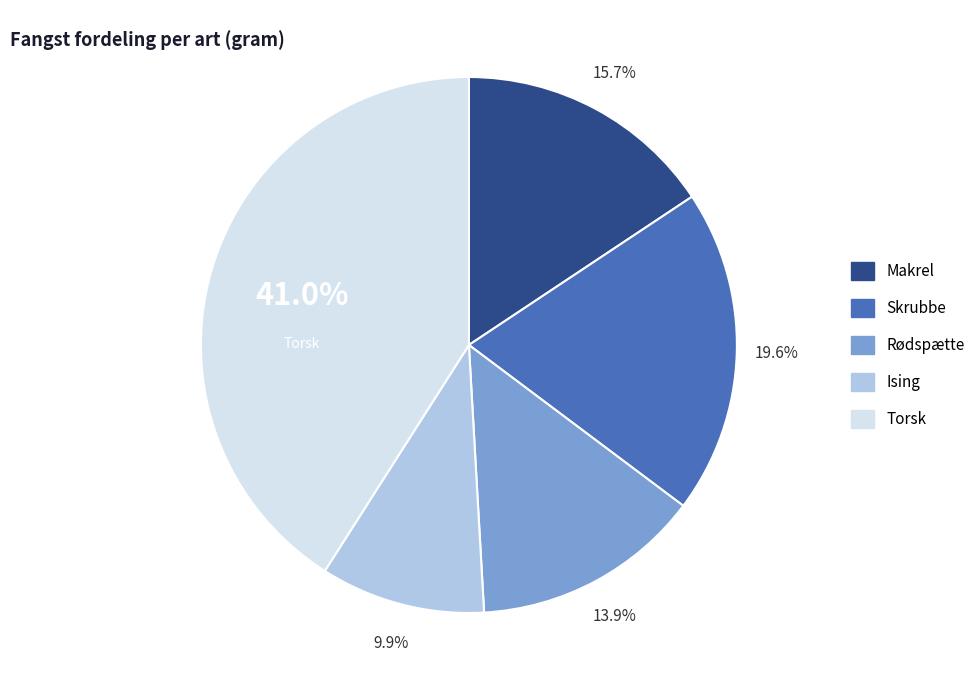

To the nearest percent, what is the difference between the largest and smallest slice percentages?

31%